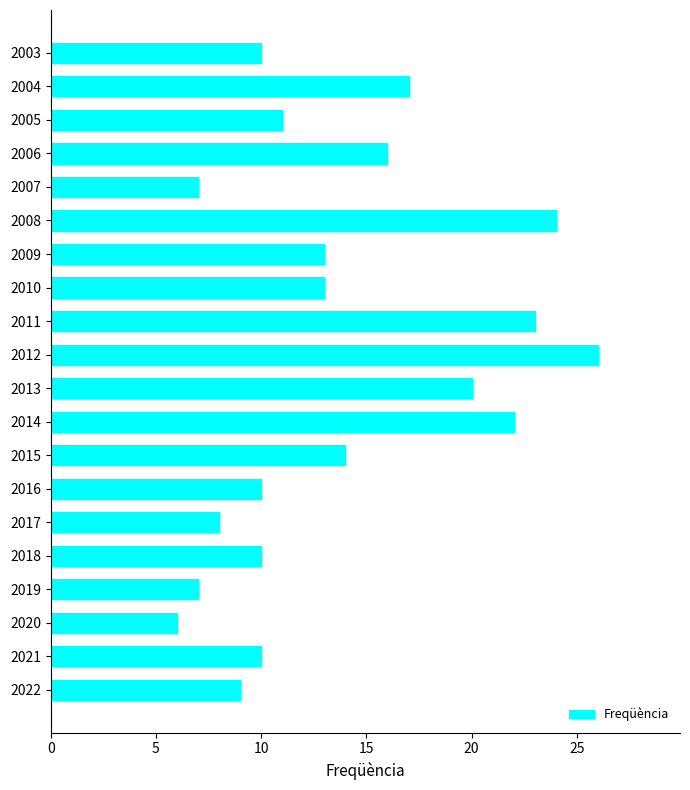

Does the chart contain any negative values?

No